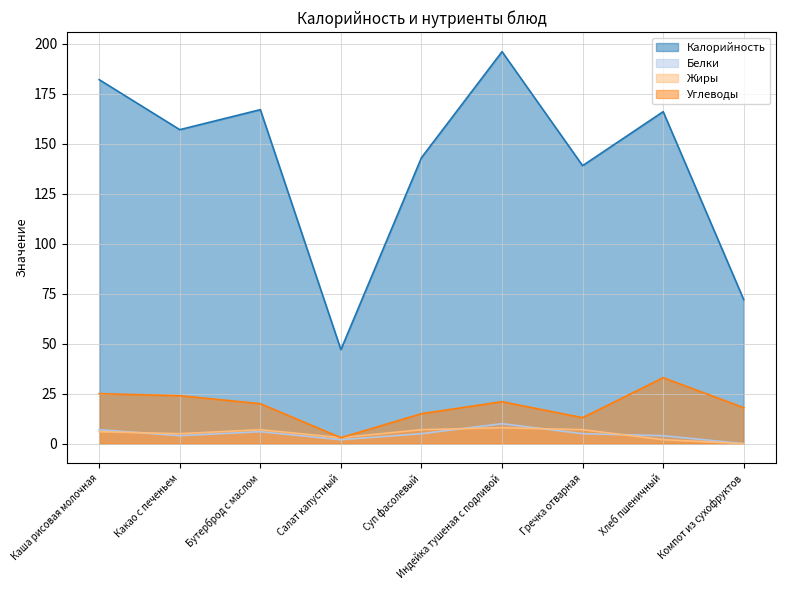

The Калорийность series shows 139 at Гречка отварная. True or false?

True